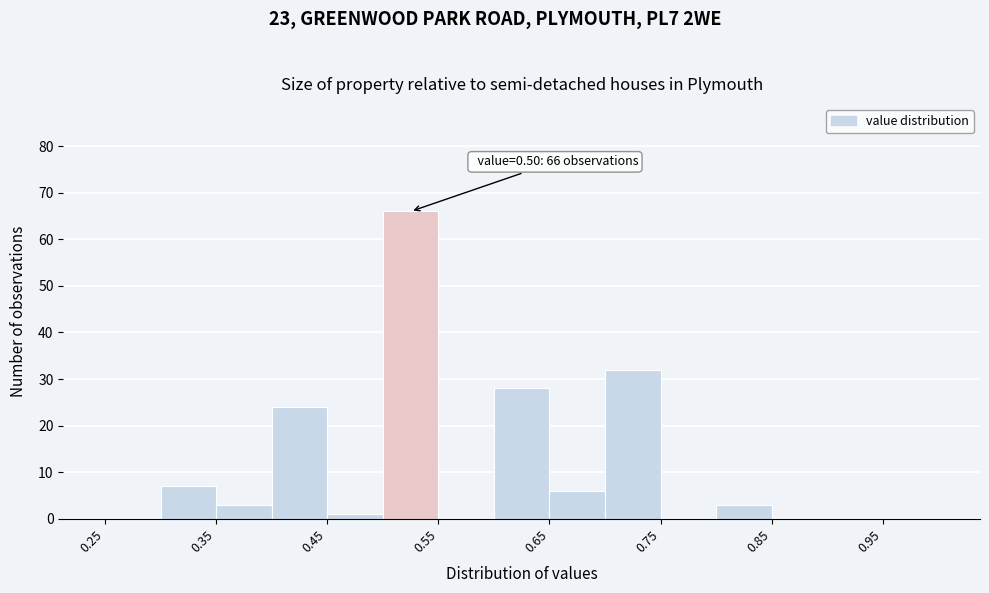

Over which range of the x-axis is the bar tallest?

0.50 to 0.55